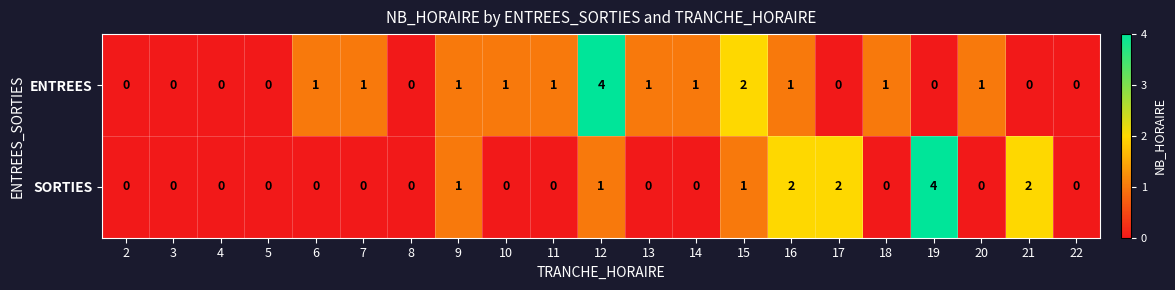

Is it true that SORTIES equals -2 at 10?

False